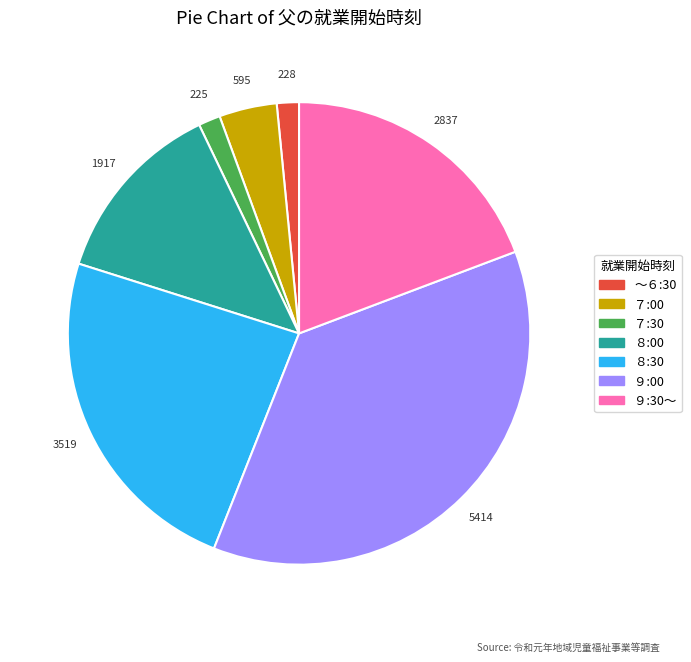

The ９:00 slice represents 48% of the pie. True or false?

False